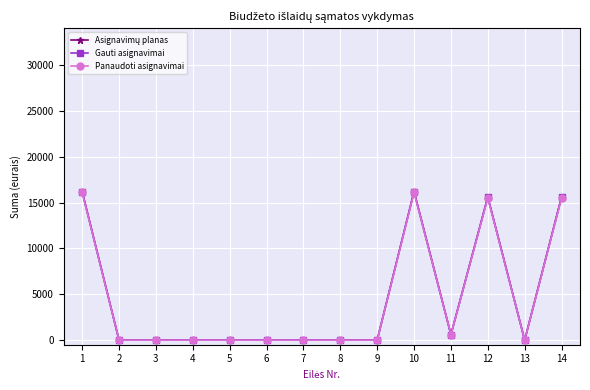

Is it true that Panaudoti asignavimai equals 8165.8 at 8?

False